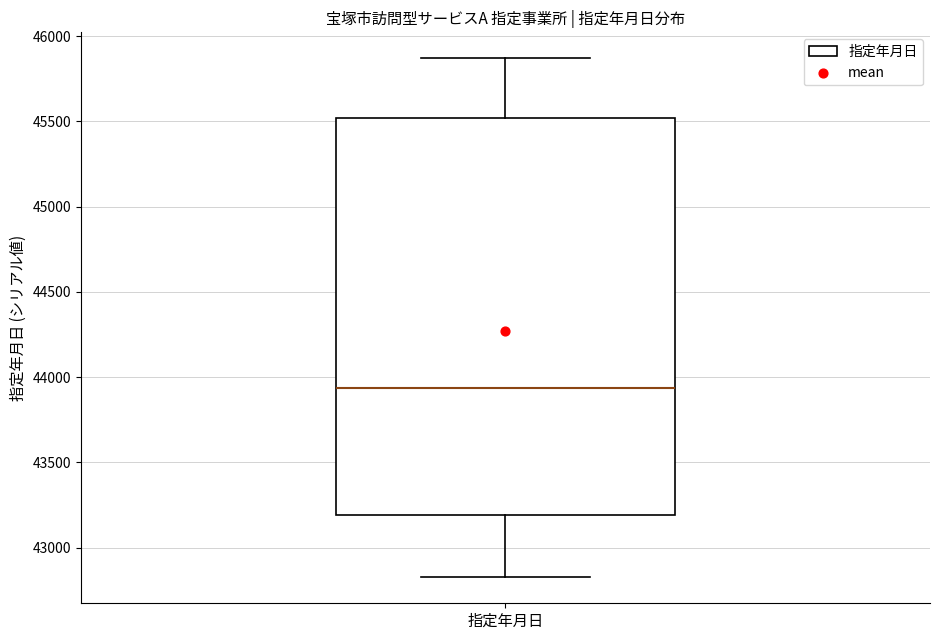

Transcribe this box plot: give where the median line is, the range the box spans, and where the two whiskers end, as read against the y-axis. The values are not printed on the chart, so give them approximately, as read against the axis.

median 43950, box 43200 to 45500, whiskers 42850 to 45850